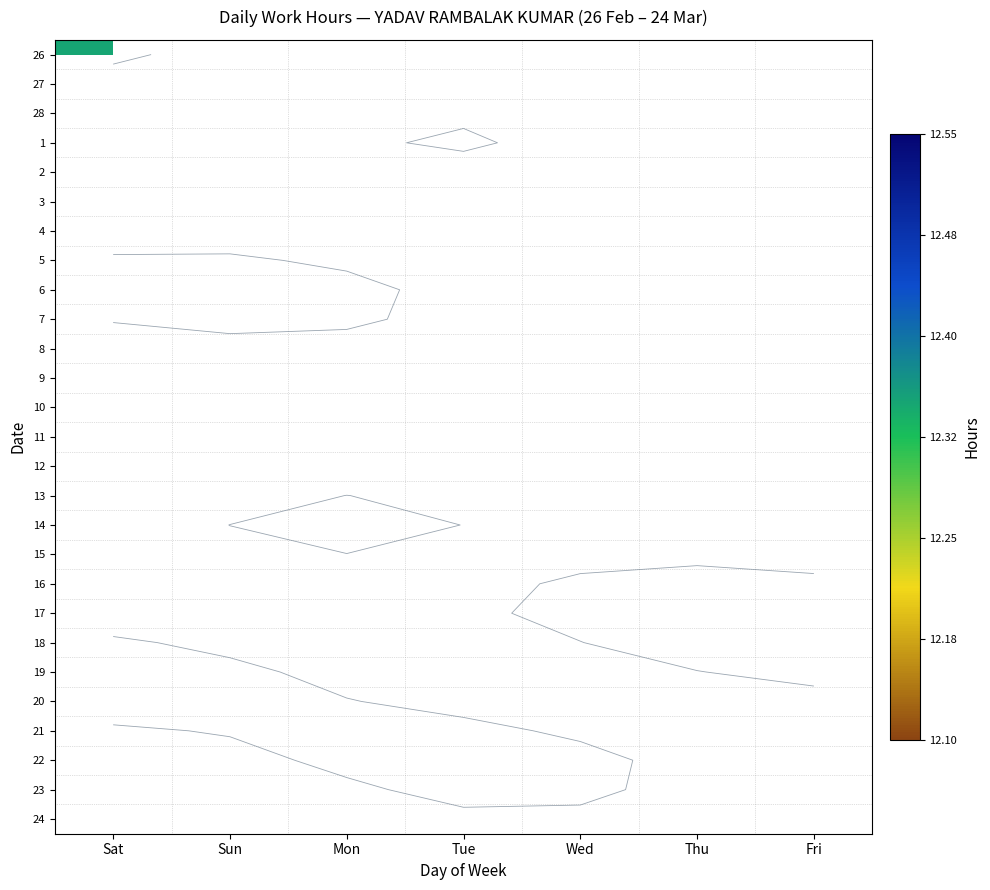

Between Fri and Tue, which is larger?

Tue